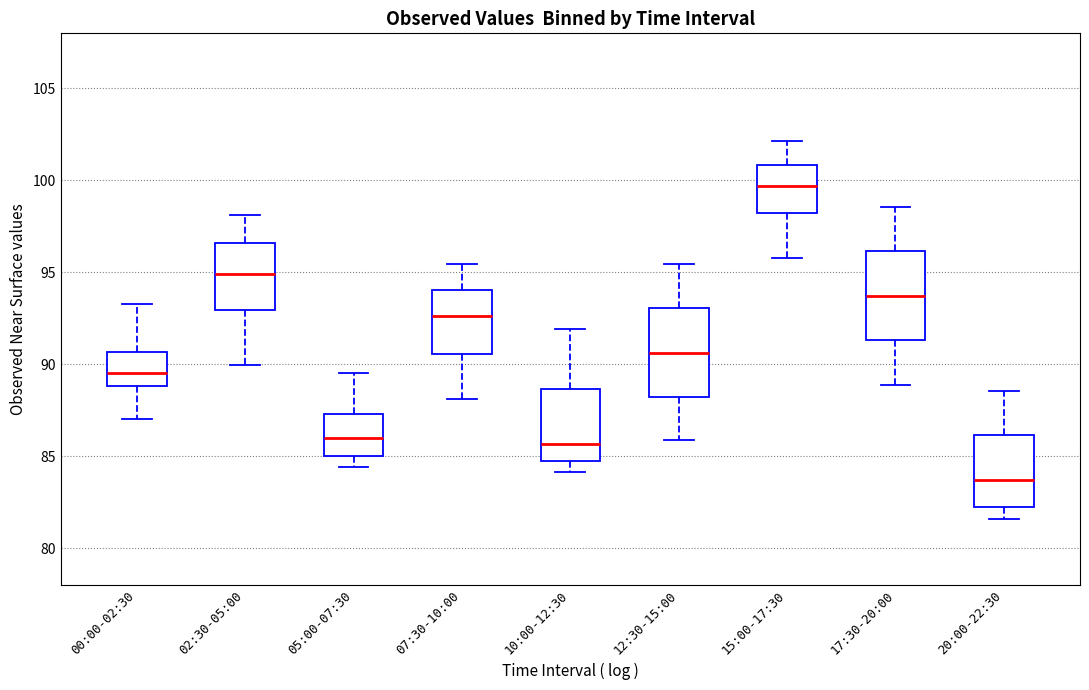

Reading left to right, transcribe this box plot: for each box, give where its median line is, the range the box spans, and where its two whiskers end, as read against the y-axis. The values are not printed on the chart, so give them approximately, as read against the axis.

00:00-02:30: median 89.5, box 89.0 to 90.5, whiskers 87.0 to 93.5
02:30-05:00: median 95.0, box 93.0 to 96.5, whiskers 90.0 to 98.0
05:00-07:30: median 86.0, box 85.0 to 87.5, whiskers 84.5 to 89.5
07:30-10:00: median 92.5, box 90.5 to 94.0, whiskers 88.0 to 95.5
10:00-12:30: median 85.5, box 84.5 to 88.5, whiskers 84.0 to 92.0
12:30-15:00: median 90.5, box 88.0 to 93.0, whiskers 86.0 to 95.5
15:00-17:30: median 99.5, box 98.0 to 101.0, whiskers 96.0 to 102.0
17:30-20:00: median 93.5, box 91.5 to 96.0, whiskers 89.0 to 98.5
20:00-22:30: median 83.5, box 82.5 to 86.0, whiskers 81.5 to 88.5